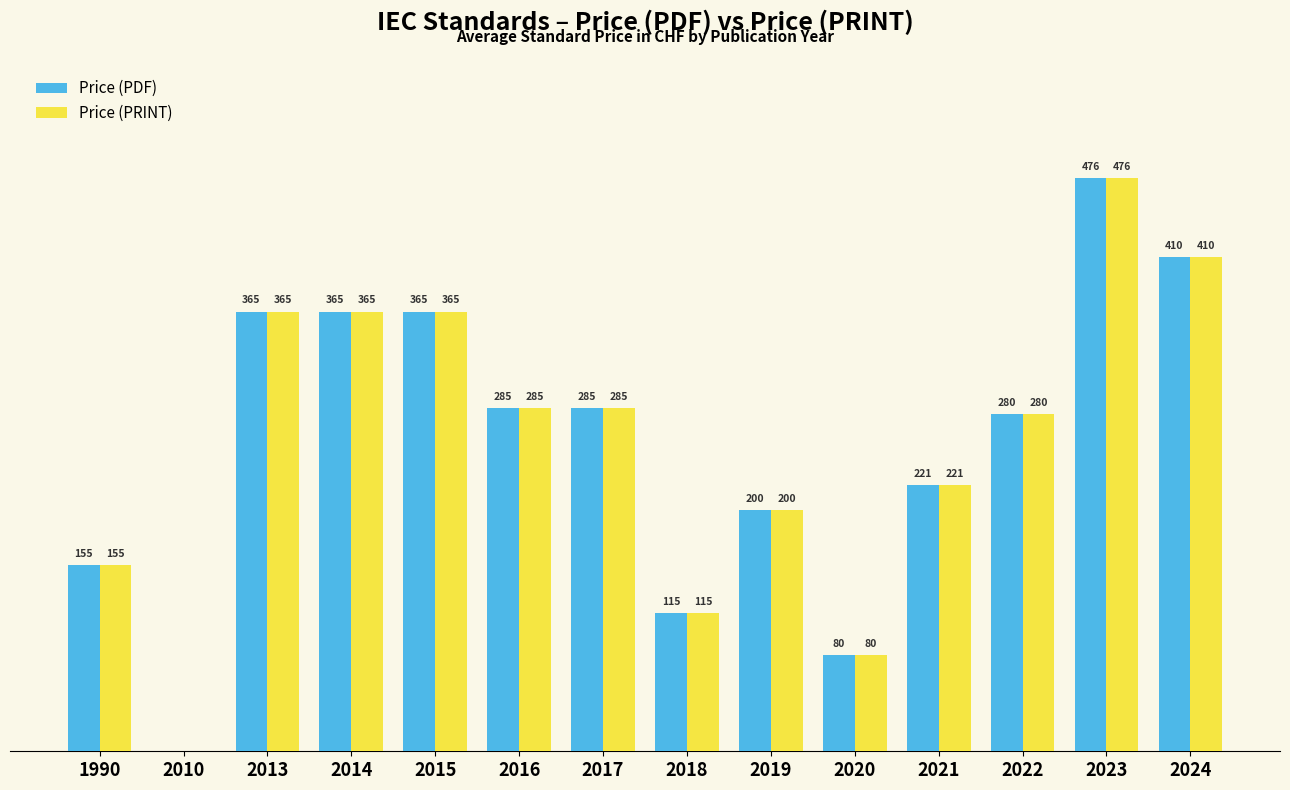

Is the value of Price (PRINT) at 2022 greater than the value of Price (PDF) at 2013?

No